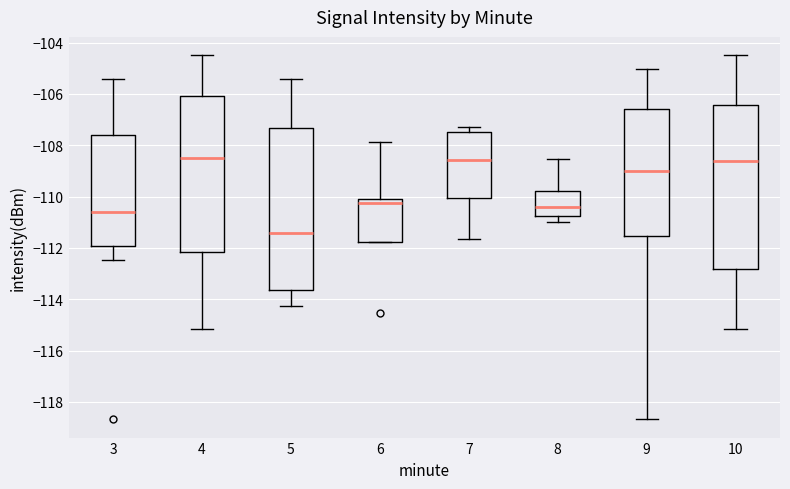

Reading left to right, read every box against the y-axis: the position of its median line, the range the box covers, and the ends of its whiskers. The values are not printed on the chart, so give them approximately, as read against the axis.

3: median -110.6, box -112.0 to -107.6, whiskers -112.4 to -105.4
4: median -108.6, box -112.2 to -106.0, whiskers -115.2 to -104.4
5: median -111.4, box -113.6 to -107.4, whiskers -114.2 to -105.4
6: median -110.2, box -111.8 to -110.0, whiskers -111.8 to -107.8
7: median -108.6, box -110.0 to -107.4, whiskers -111.6 to -107.2
8: median -110.4, box -110.8 to -109.8, whiskers -111.0 to -108.6
9: median -109.0, box -111.6 to -106.6, whiskers -118.6 to -105.0
10: median -108.6, box -112.8 to -106.4, whiskers -115.2 to -104.4